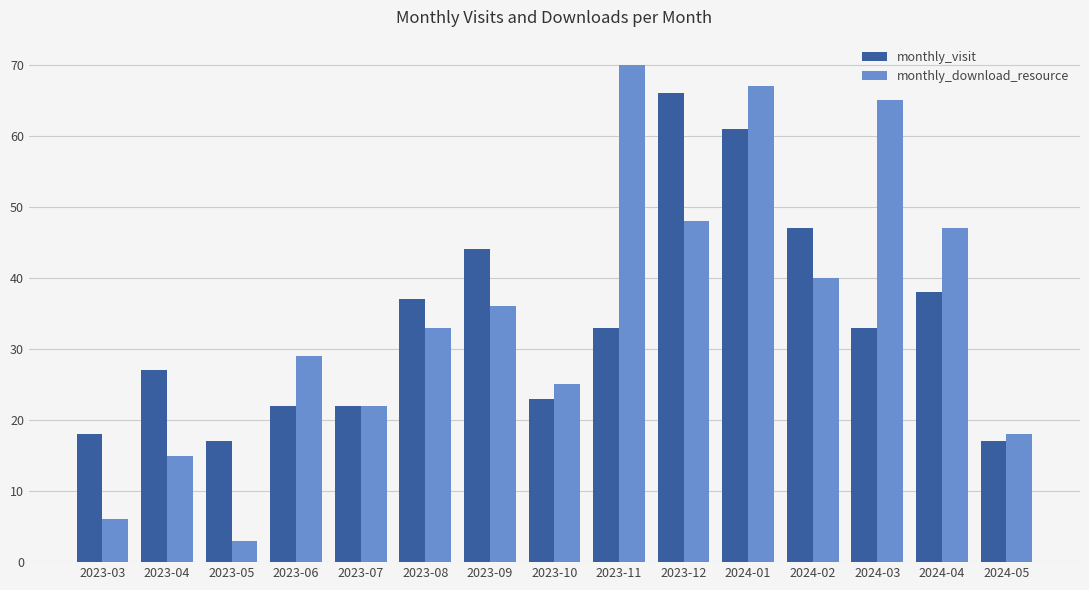

What is the label of the 11th bar from the right?

2023-07